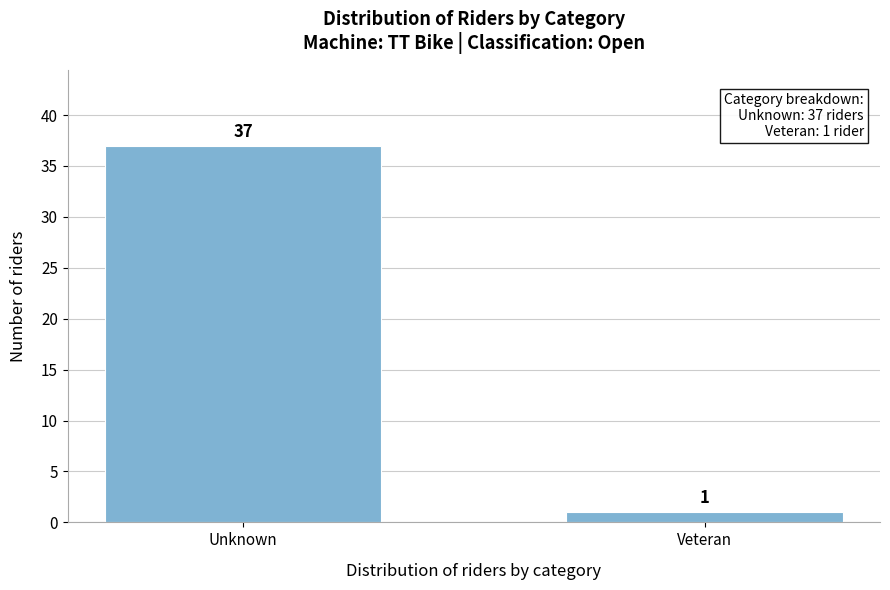

Reading right to left, transcribe all the data shown in this chart.

Veteran=1	Unknown=37